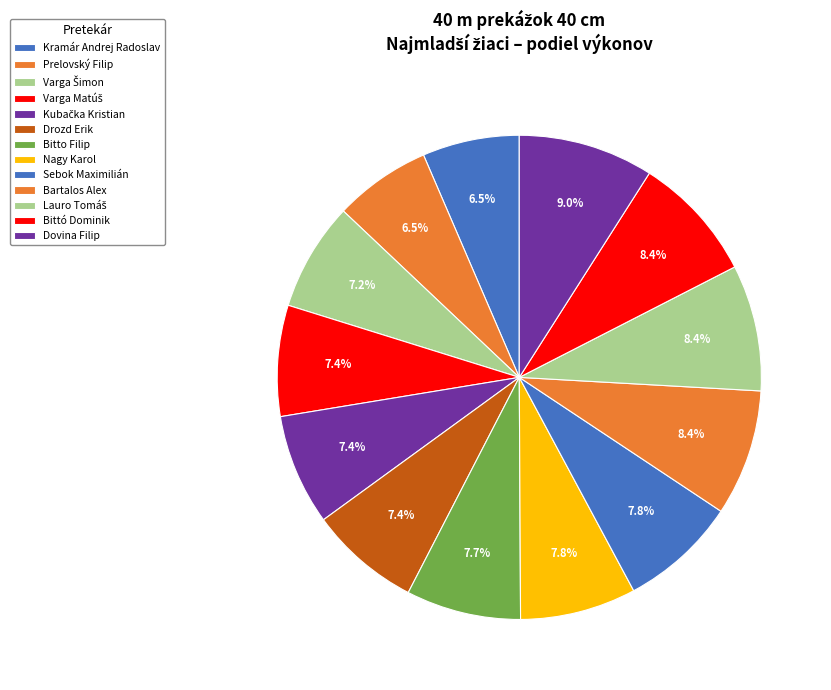

How many slices are in this pie chart?

13